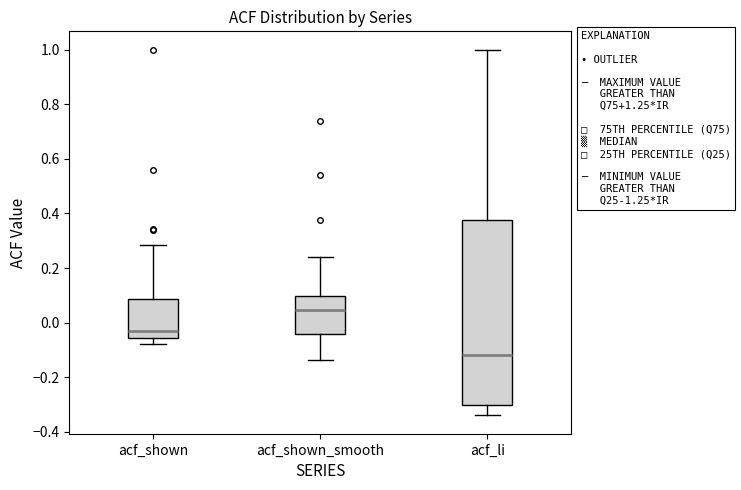

Which box has the highest median line?

acf_shown_smooth